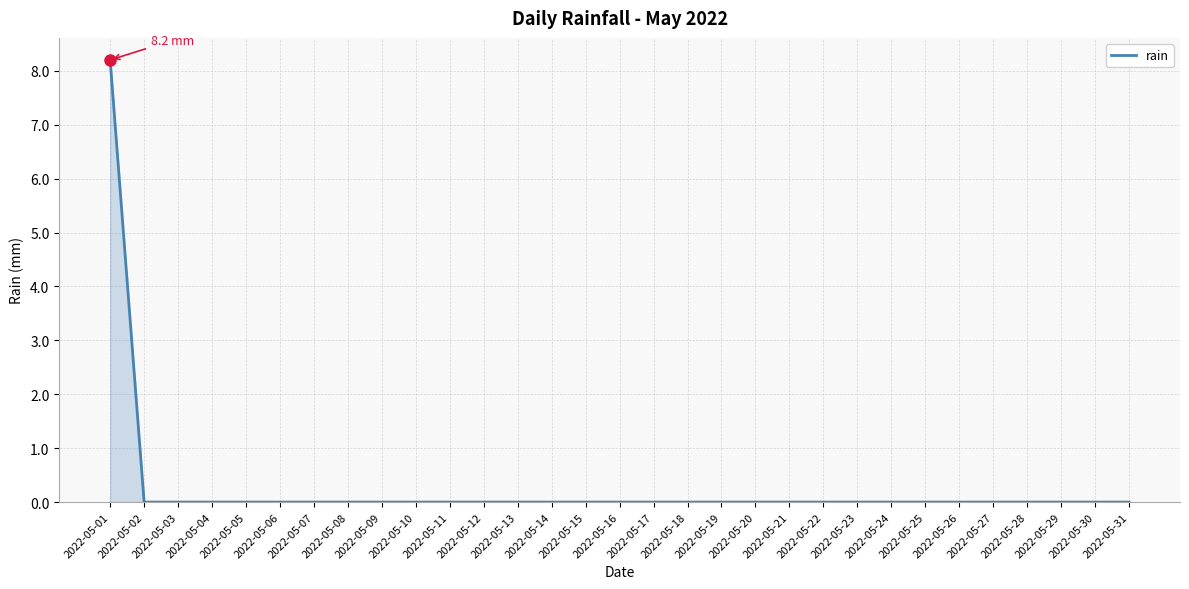

Which label corresponds to the largest value in the chart?

2022-05-01